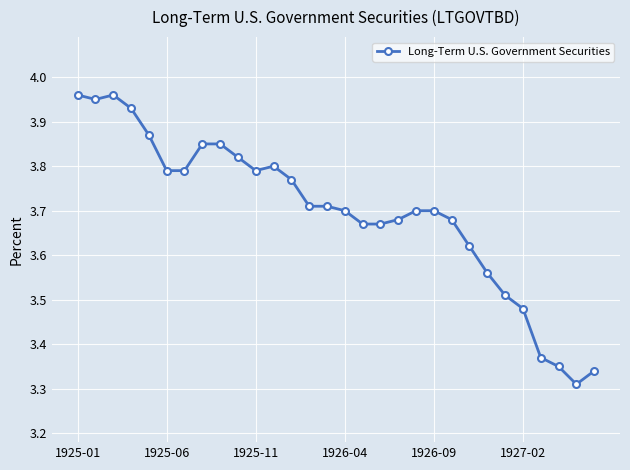

What is the difference between the maximum and second lowest values?

0.6